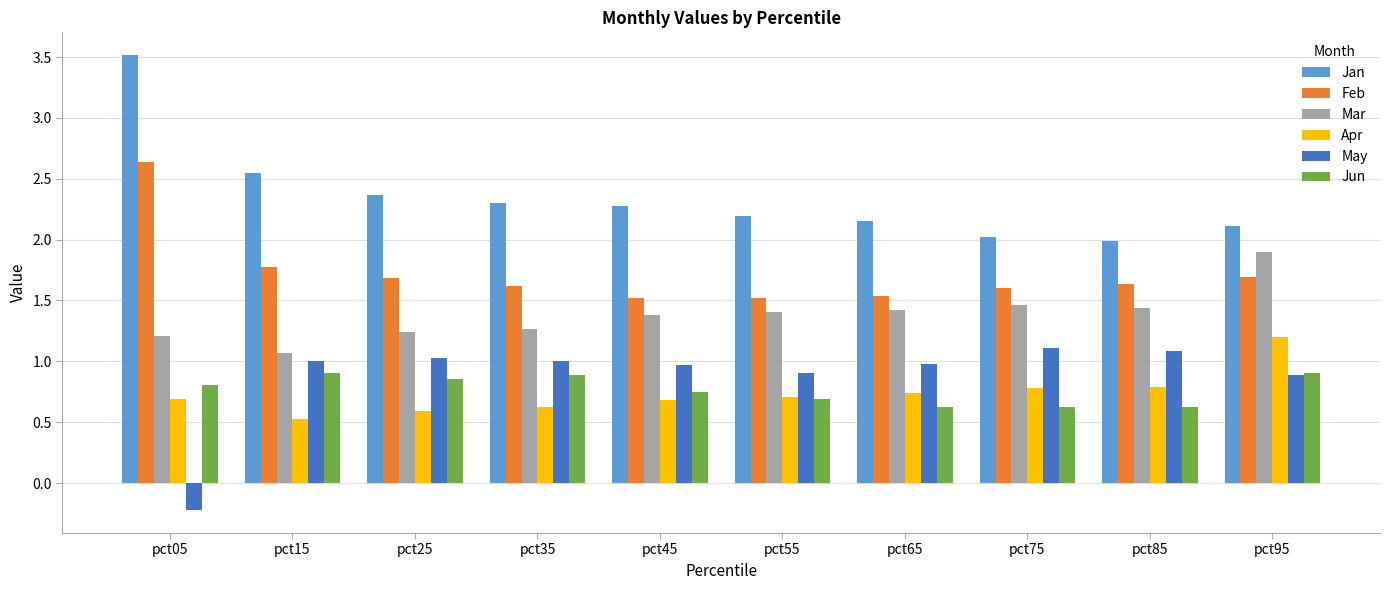

Which series has the largest total across all categories?

Jan